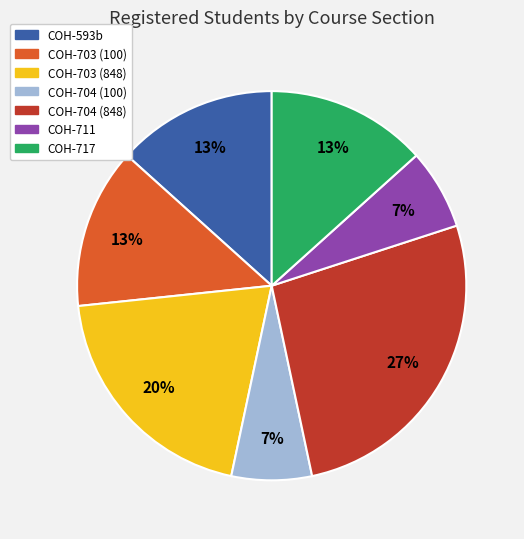

What is the ratio of the value at COH-717 to the value at COH-703 (100)?

1.0